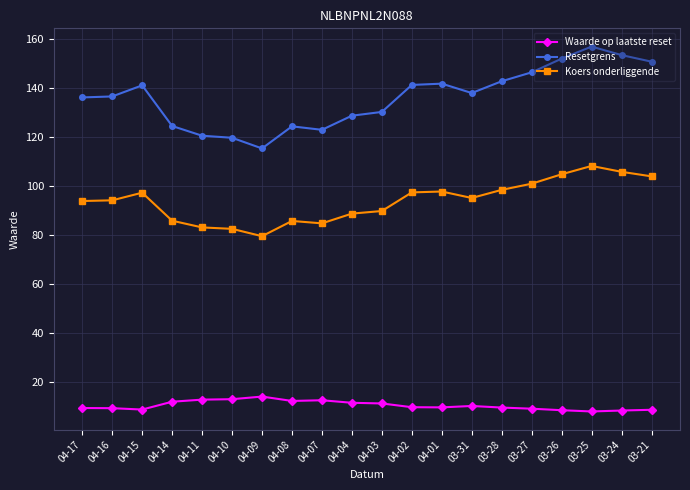

What is the minimum value for Koers onderliggende?

79.6